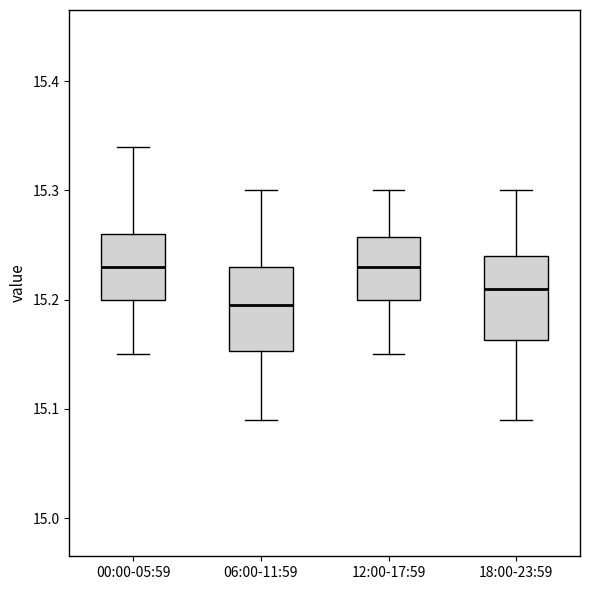

Reading left to right, transcribe this box plot: for each box, give where its median line is, the range the box spans, and where its two whiskers end, as read against the y-axis. The values are not printed on the chart, so give them approximately, as read against the axis.

00:00-05:59: median 15.23, box 15.20 to 15.26, whiskers 15.15 to 15.34
06:00-11:59: median 15.20, box 15.15 to 15.23, whiskers 15.09 to 15.30
12:00-17:59: median 15.23, box 15.20 to 15.26, whiskers 15.15 to 15.30
18:00-23:59: median 15.21, box 15.16 to 15.24, whiskers 15.09 to 15.30